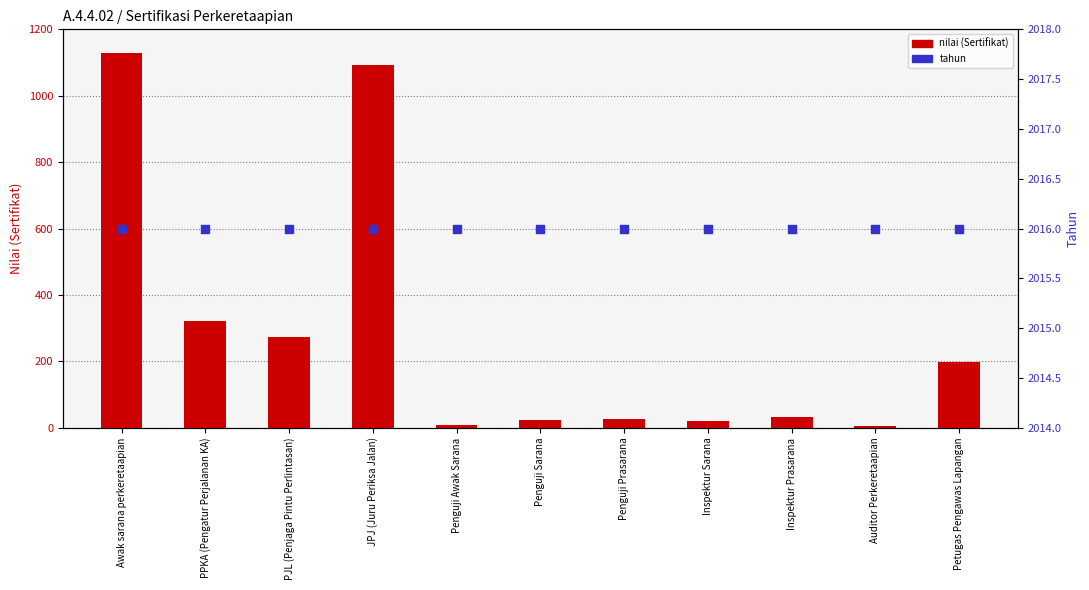

What are all the series names shown in the legend?

nilai (Sertifikat), tahun